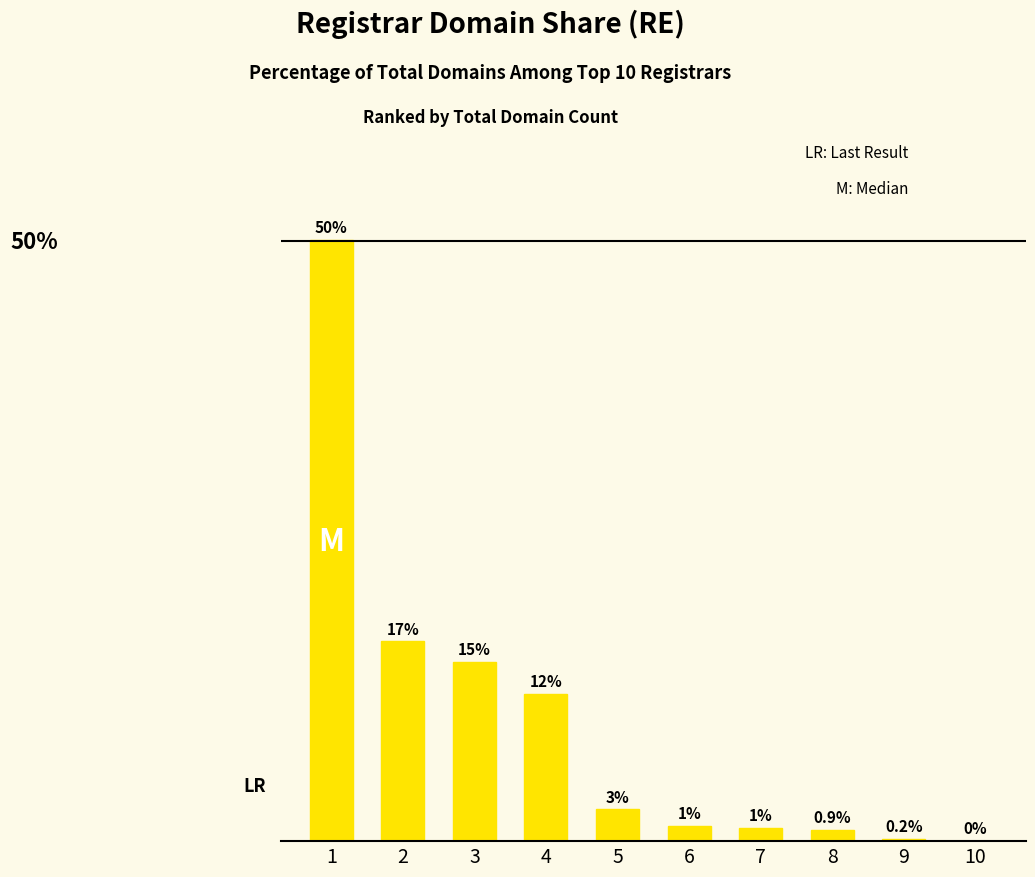

Which category has the lowest value across all series?

10